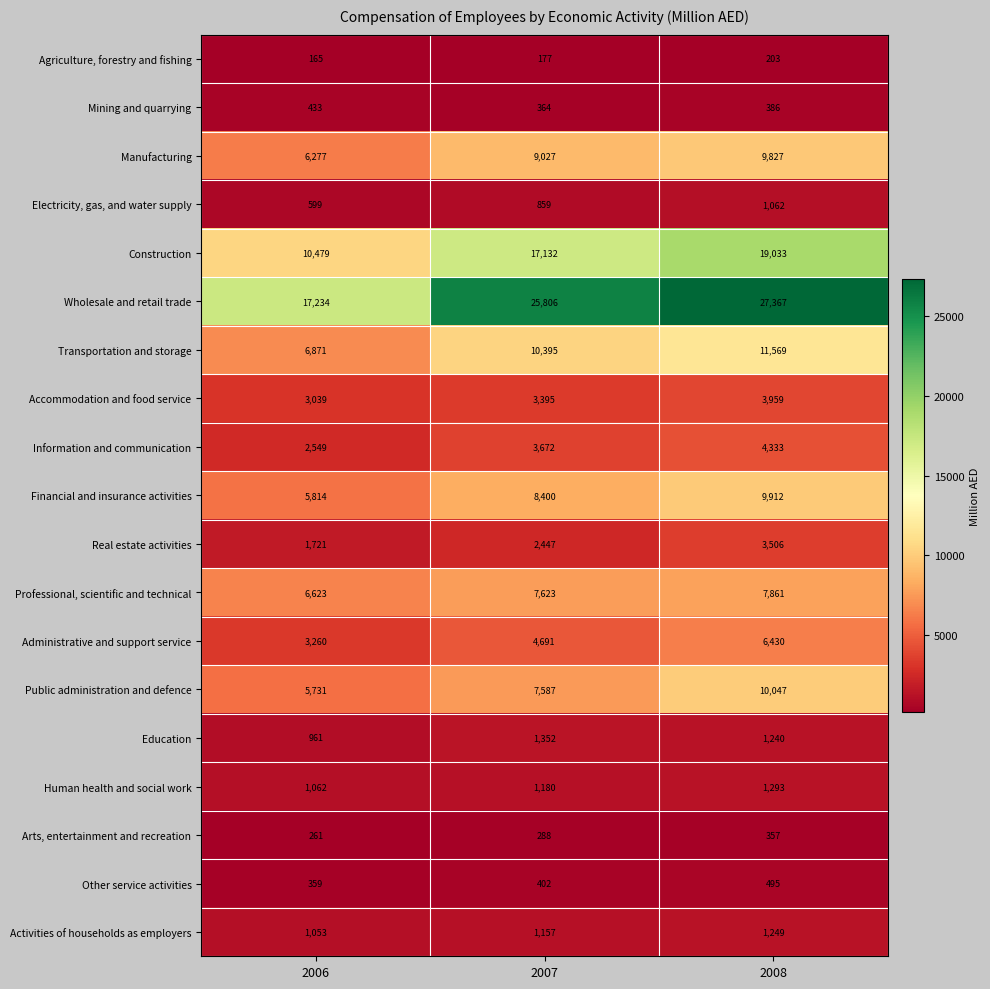

What is the sum of the Accommodation and food service values at 2008 and 2007?

7354